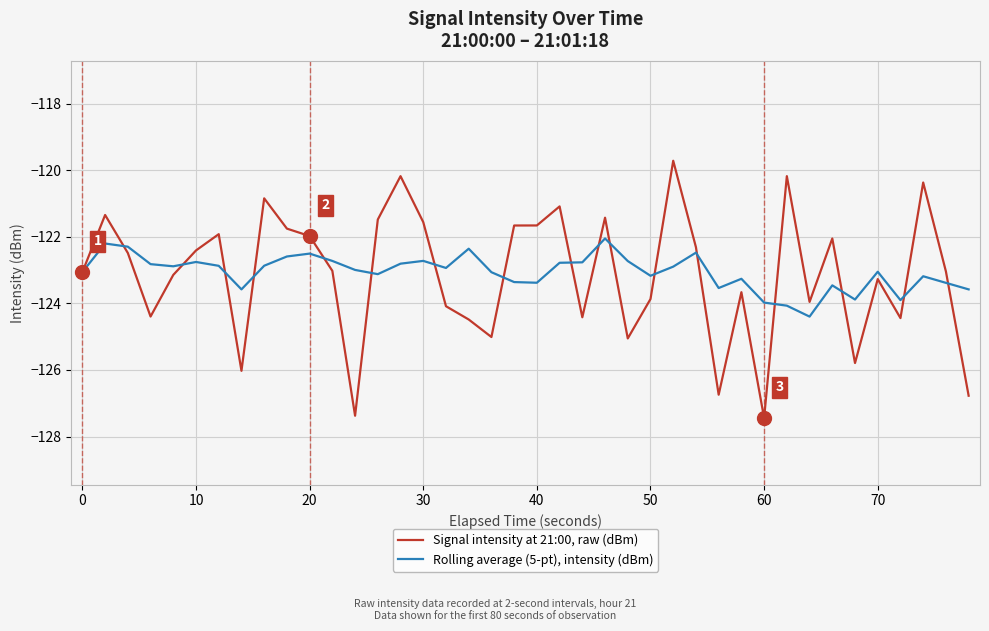

Rank the series by their average value, from highest to lowest.

Rolling average (5-pt), intensity (dBm), Signal intensity at 21:00, raw (dBm)